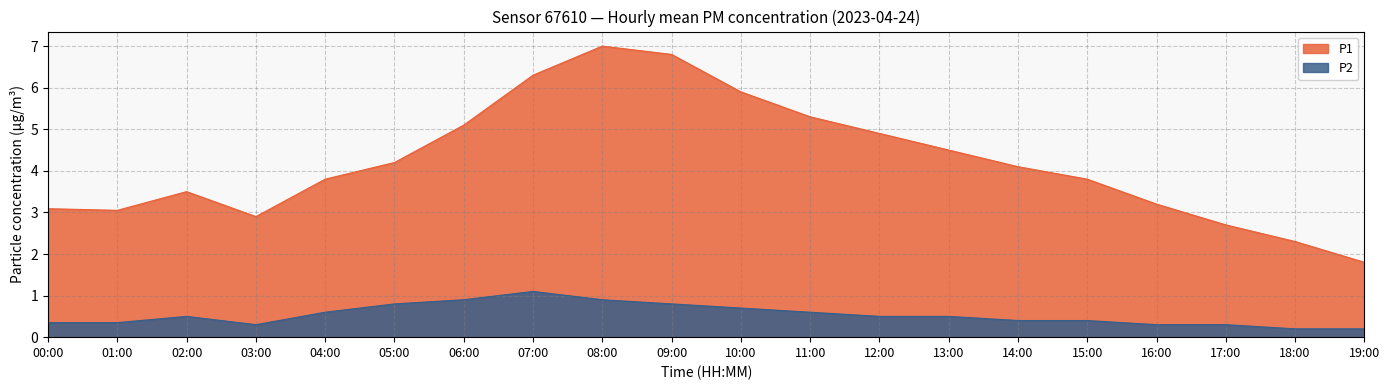

Reading left to right, list all the values displayed in this chart.

P1: 3.1	3.0	3.5	2.9	3.8	4.2	5.1	6.3	7.0	6.8	5.9	5.3	4.9	4.5	4.1	3.8	3.2	2.7	2.3	1.8
P2: 0.3	0.3	0.5	0.3	0.6	0.8	0.9	1.1	0.9	0.8	0.7	0.6	0.5	0.5	0.4	0.4	0.3	0.3	0.2	0.2